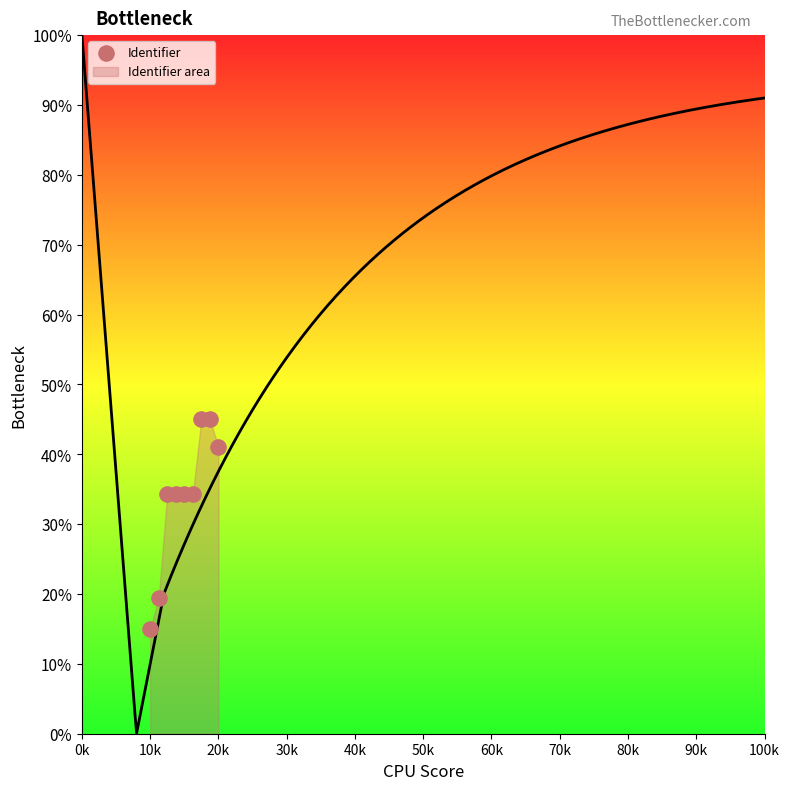

What is the average X value?

15.0